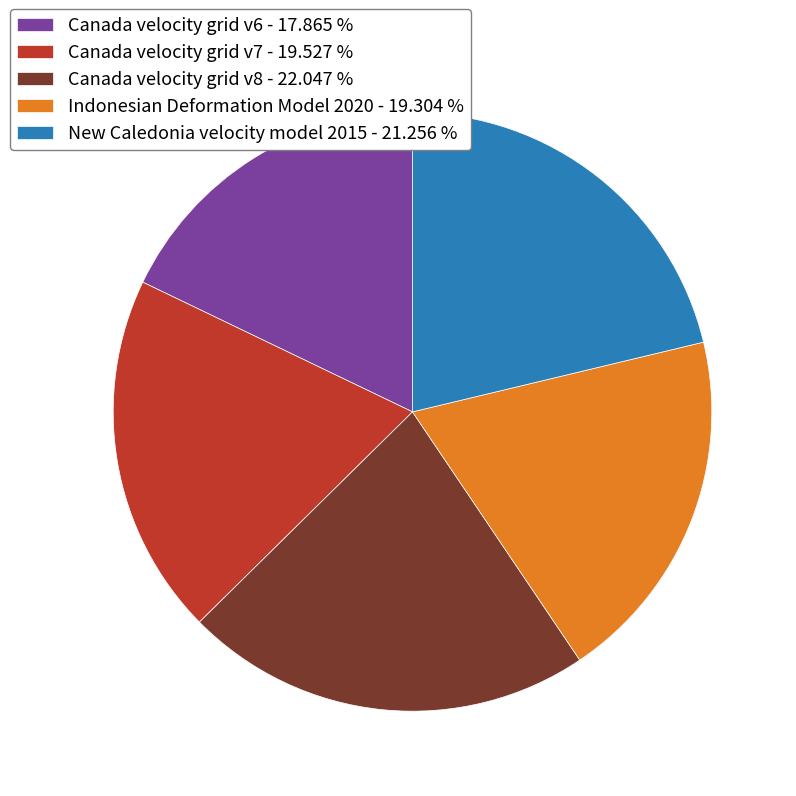

Is the sum of Indonesian Deformation Model 2020 - 19.304 % and Canada velocity grid v8 - 22.047 % greater than half?

No